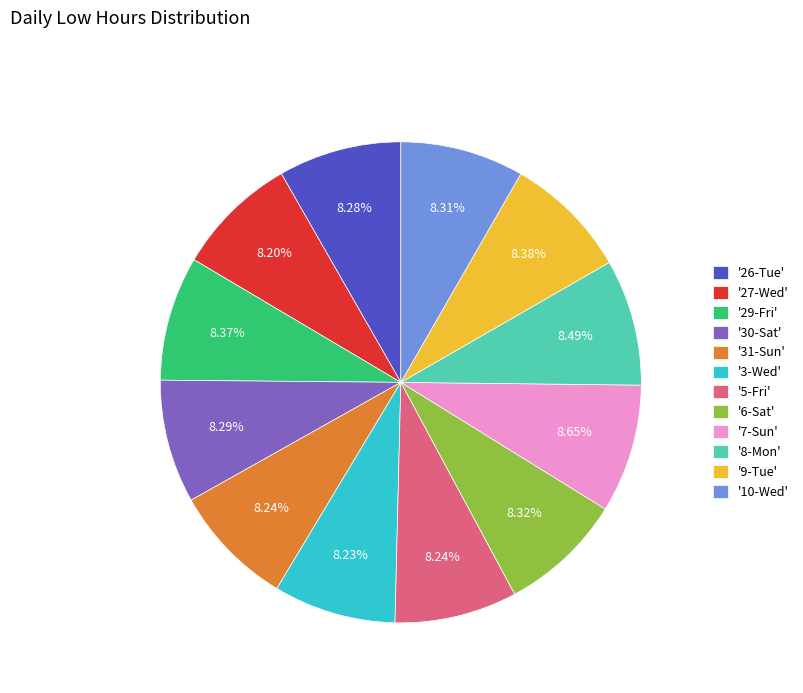

Does any single category account for the majority?

No